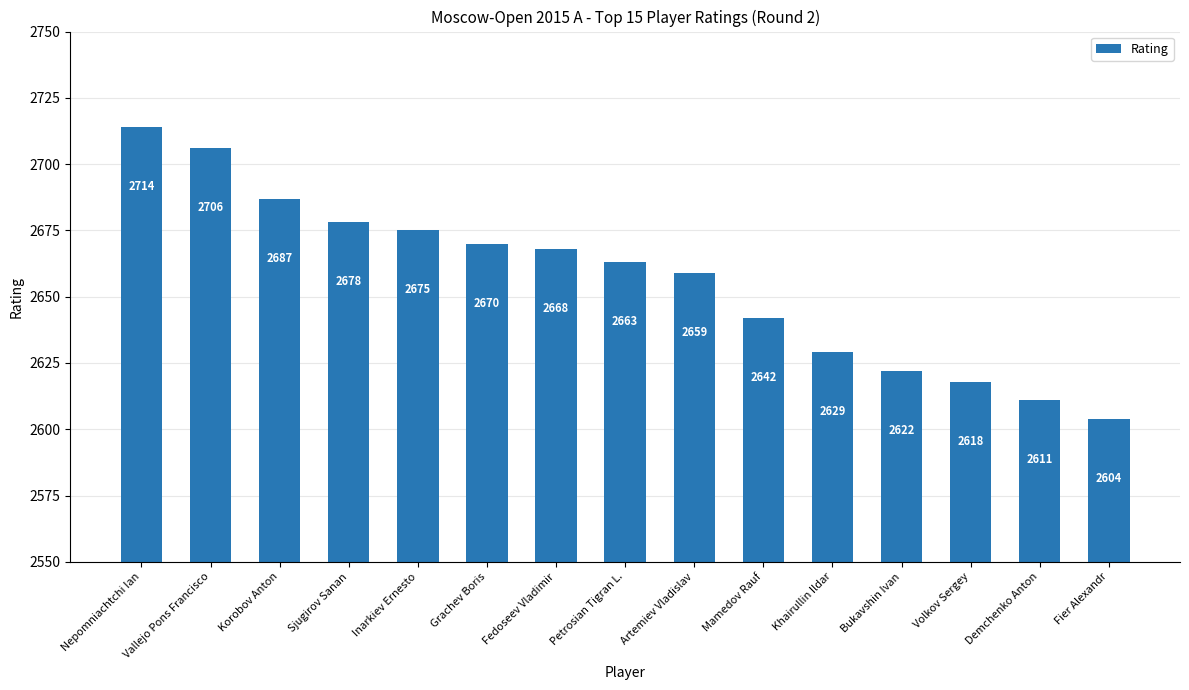

Rank the categories by value from highest to lowest.

Nepomniachtchi Ian, Vallejo Pons Francisco, Korobov Anton, Sjugirov Sanan, Inarkiev Ernesto, Grachev Boris, Fedoseev Vladimir, Petrosian Tigran L., Artemiev Vladislav, Mamedov Rauf, Khairullin Ildar, Bukavshin Ivan, Volkov Sergey, Demchenko Anton, Fier Alexandr